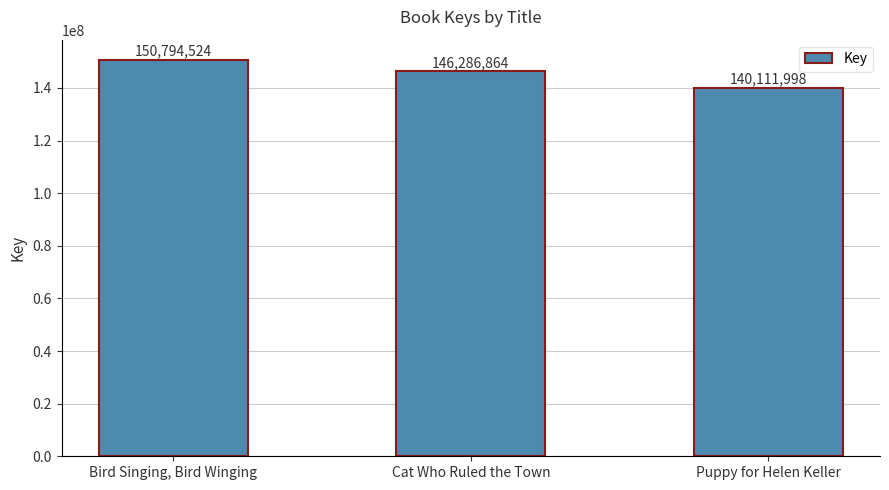

What is the average value?

145731129